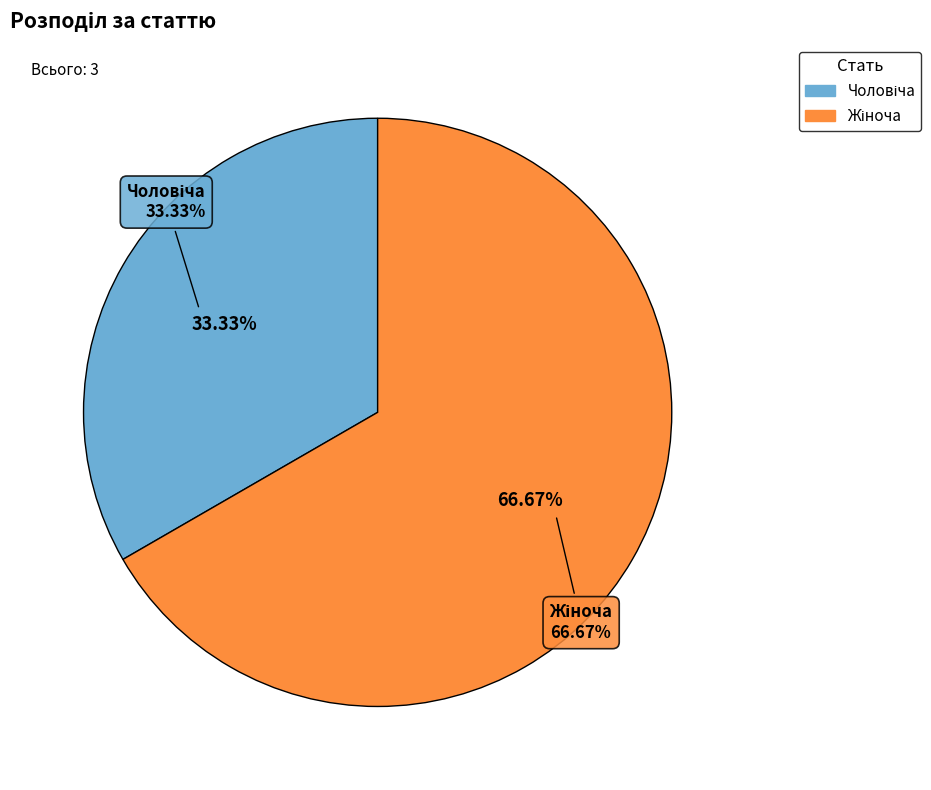

Combined, what portion of the pie is Жіноча and Чоловіча?

100.0%